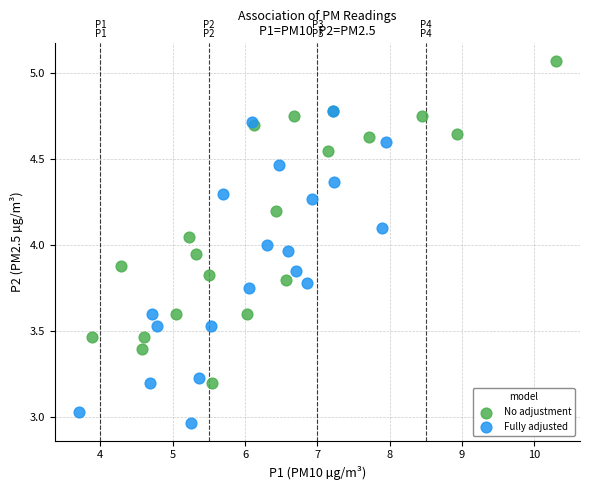

Which series reaches the maximum Y coordinate?

No adjustment